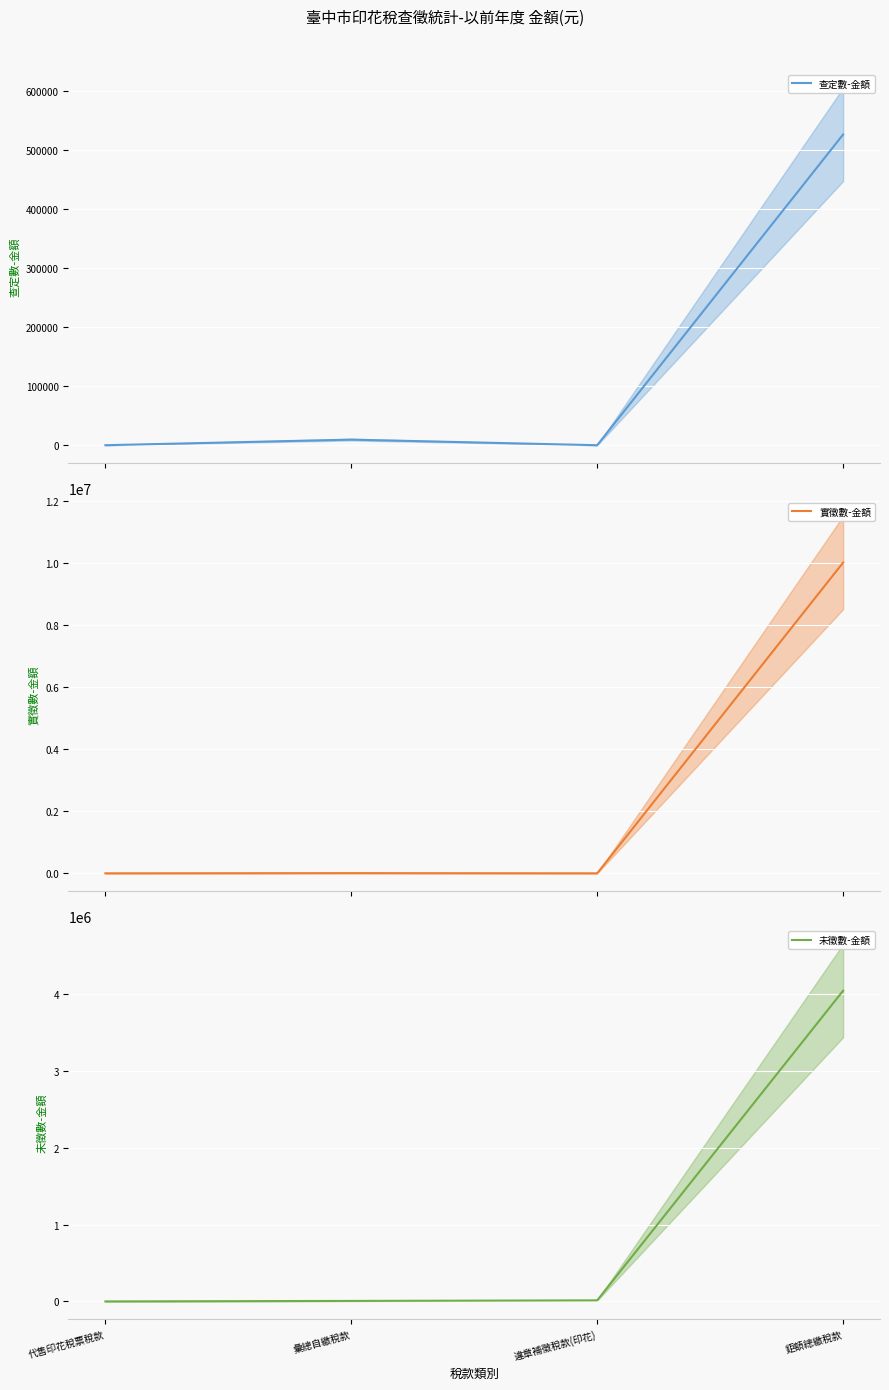

Reading left to right, transcribe all the data shown in this chart.

查定數-金額: 代售印花稅票稅款=0	彙總自繳稅款=9476	違章補徵稅款(印花)=0	鉅額總繳稅款=527003
實徵數-金額: 代售印花稅票稅款=0	彙總自繳稅款=5920	違章補徵稅款(印花)=0	鉅額總繳稅款=10019340
未徵數-金額: 代售印花稅票稅款=0	彙總自繳稅款=6395	違章補徵稅款(印花)=13836	鉅額總繳稅款=4047734